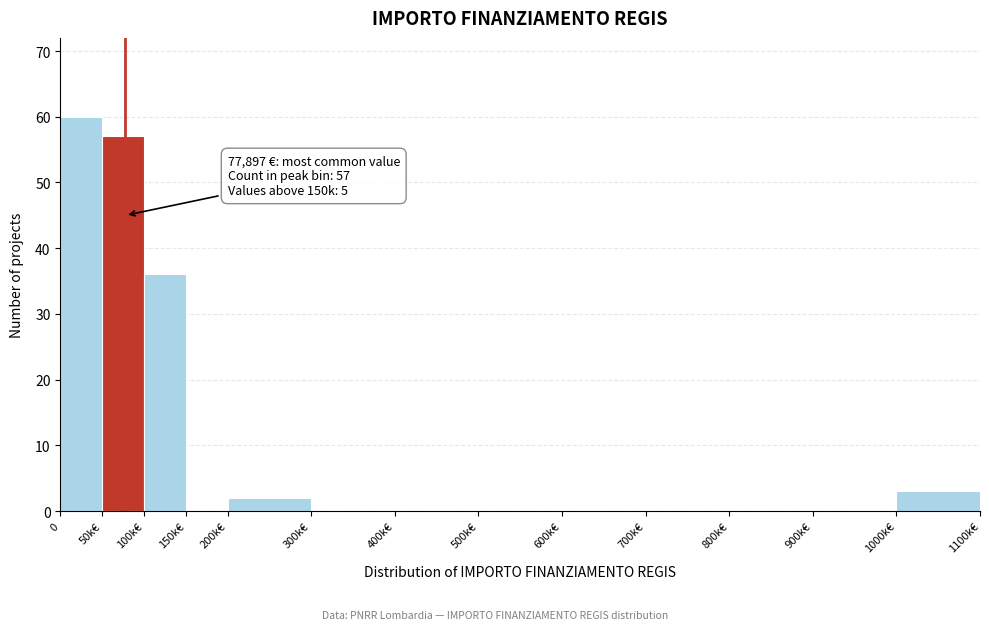

Reading left to right, transcribe all the data shown in this chart.

0=60	50k€=57	100k€=36	150k€=0	200k€=2	300k€=0	400k€=0	500k€=0	600k€=0	700k€=0	800k€=0	900k€=0	1000k€=3